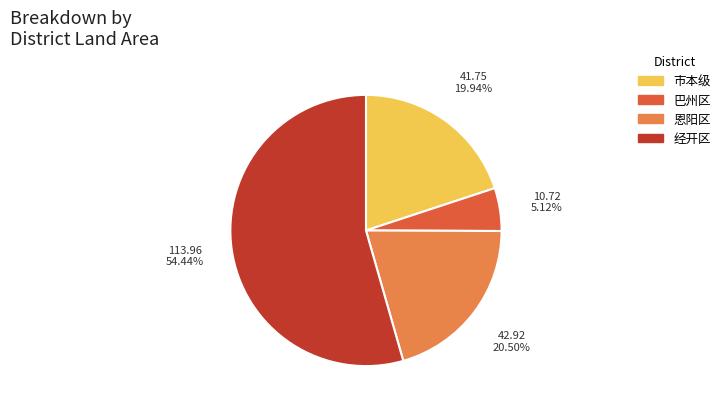

Does 巴州区 account for over 50% of the chart?

No